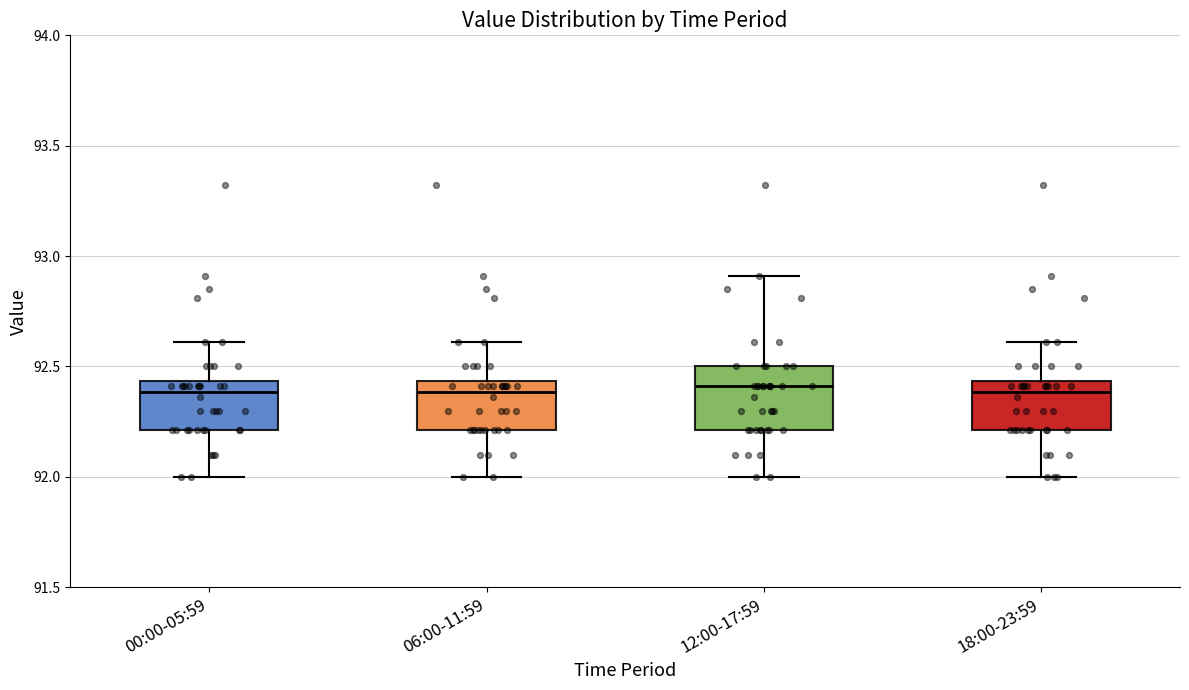

Reading left to right, read every box against the y-axis: the position of its median line, the range the box covers, and the ends of its whiskers. The values are not printed on the chart, so give them approximately, as read against the axis.

00:00-05:59: median 92.40, box 92.20 to 92.45, whiskers 92.00 to 92.60
06:00-11:59: median 92.40, box 92.20 to 92.45, whiskers 92.00 to 92.60
12:00-17:59: median 92.40, box 92.20 to 92.50, whiskers 92.00 to 92.90
18:00-23:59: median 92.40, box 92.20 to 92.45, whiskers 92.00 to 92.60